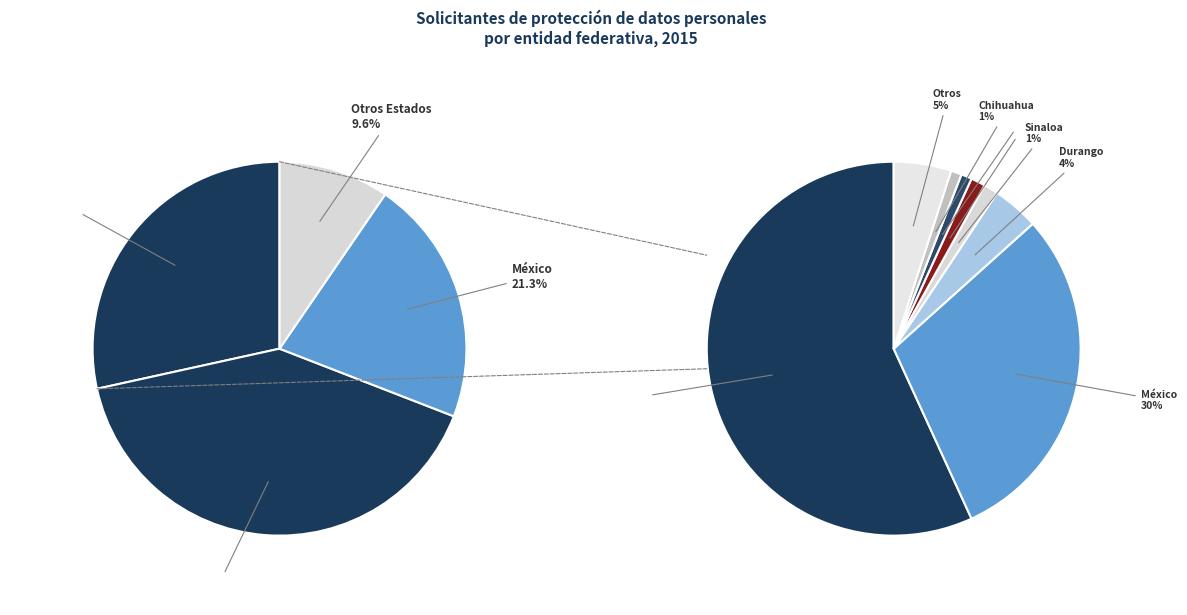

What percentage is NOT represented by Baja California Sur?

98.7%